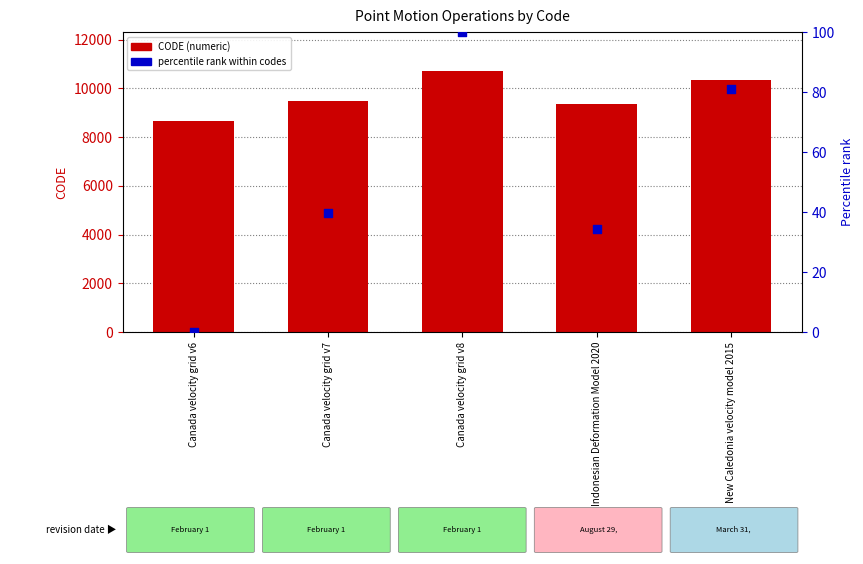

Which series contains the highest Y value?

CODE (numeric)